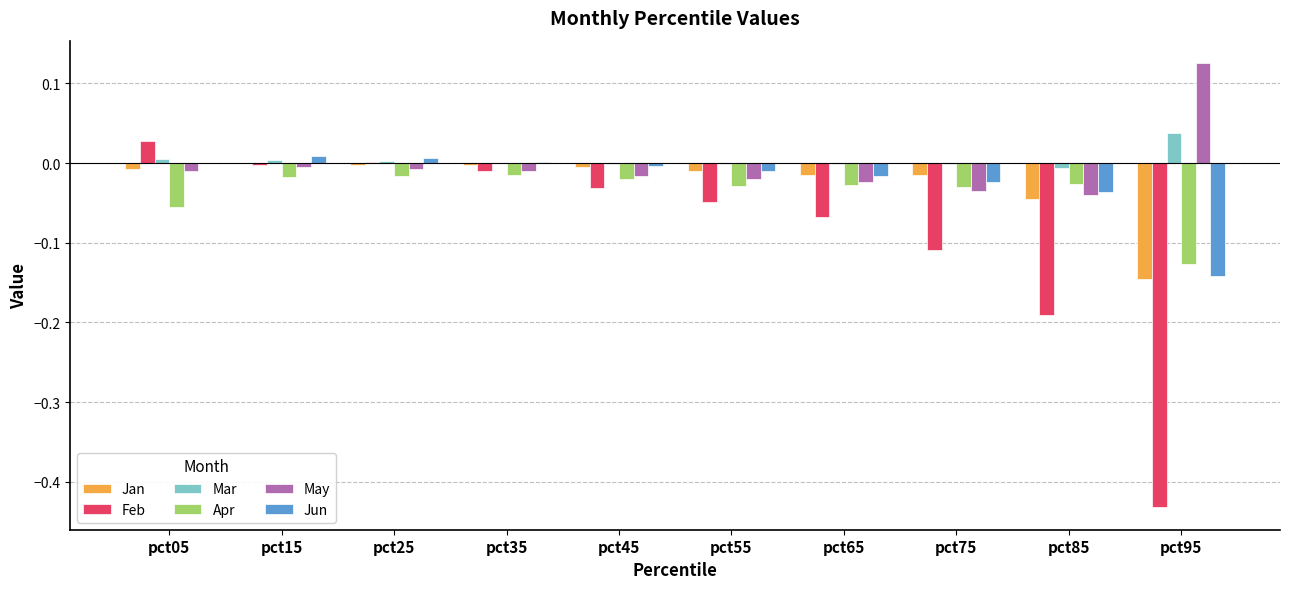

What are all the series names shown in the legend?

Jan, Feb, Mar, Apr, May, Jun